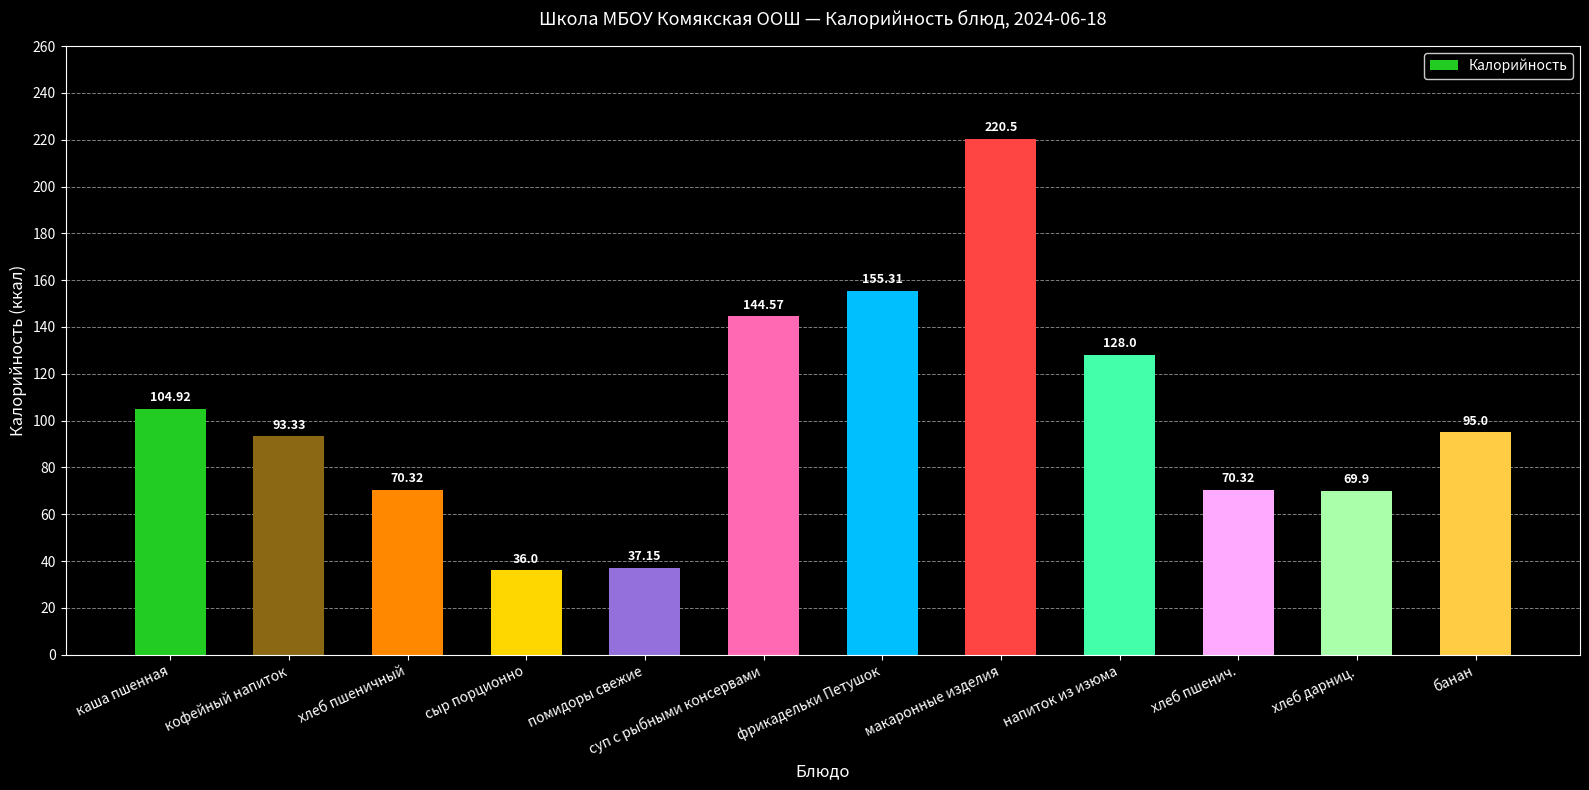

How many bars are there in total?

12